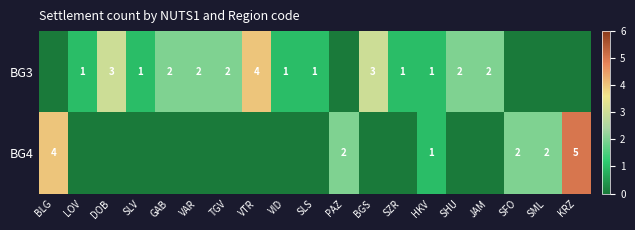

True or false: BG3 has a value of 2 at SZR.

False